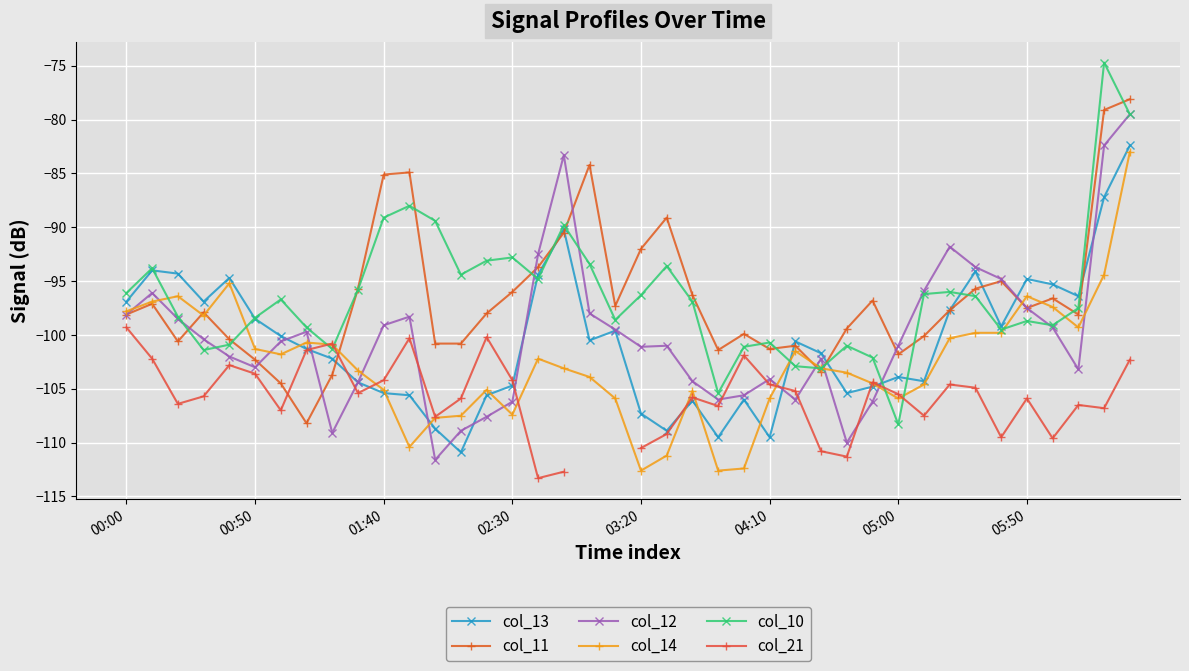

What is the average value of the col_14 series?

-102.6